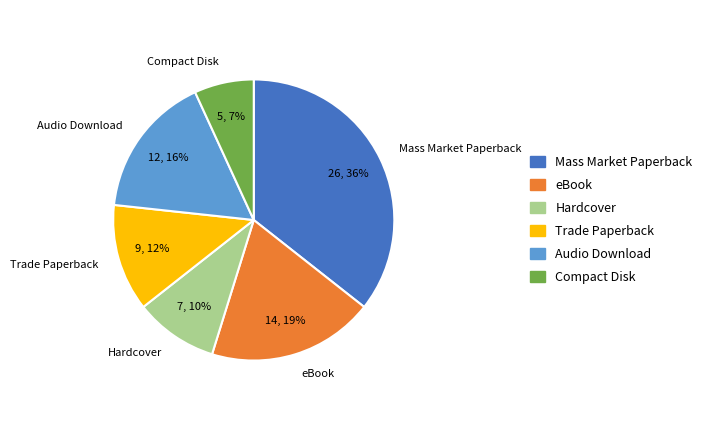

What is the smallest slice in the pie chart?

Compact Disk